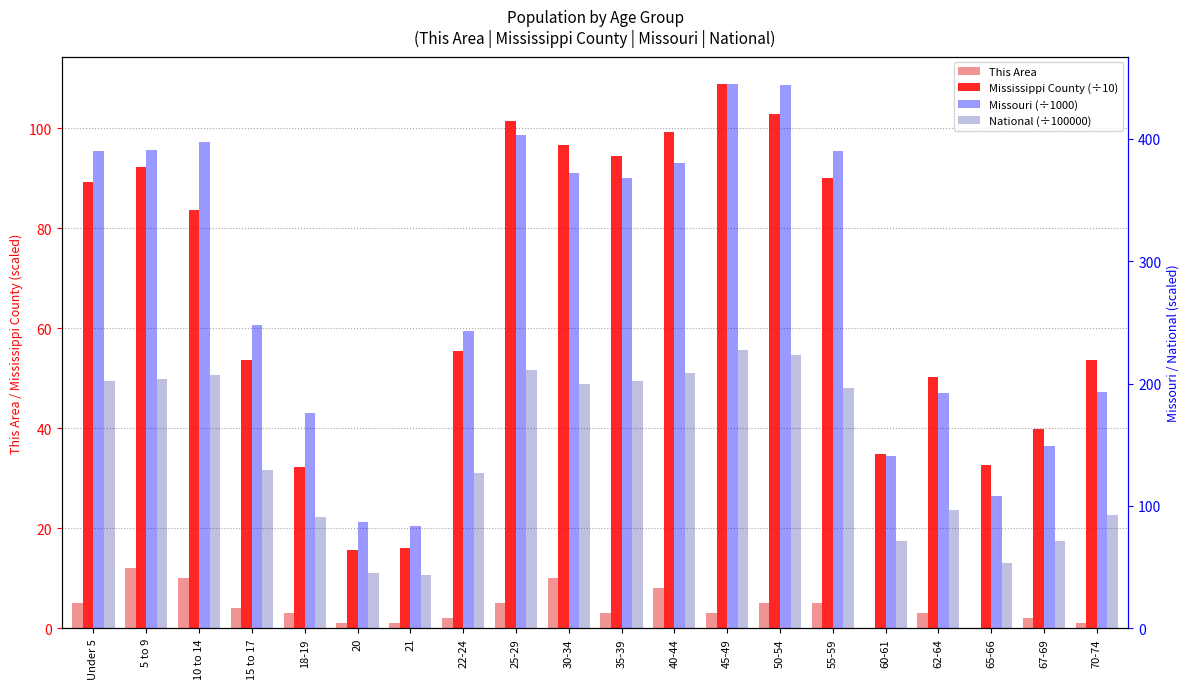

How many distinct data groups are displayed?

4